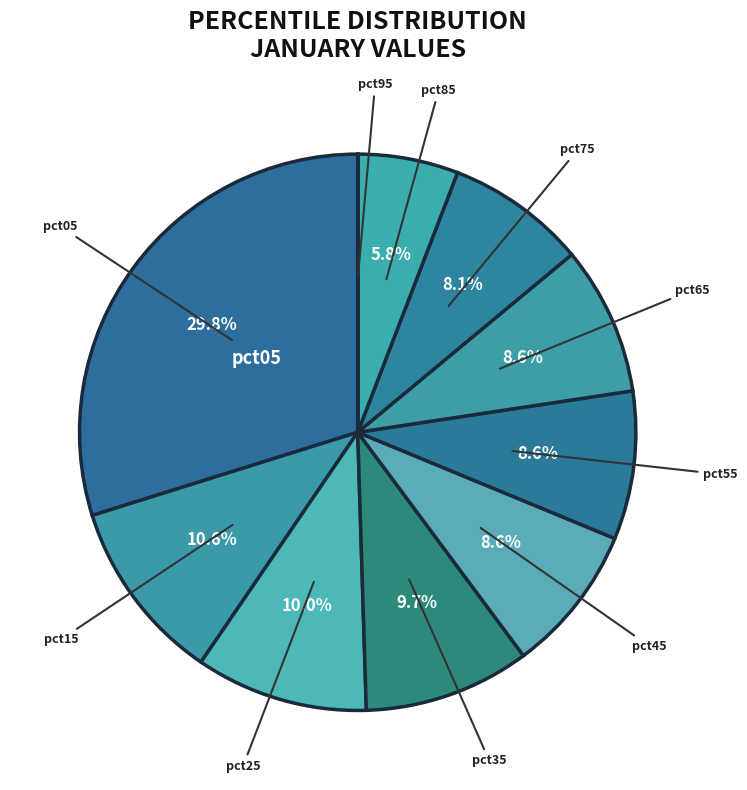

To the nearest percent, what is the average slice percentage?

10%